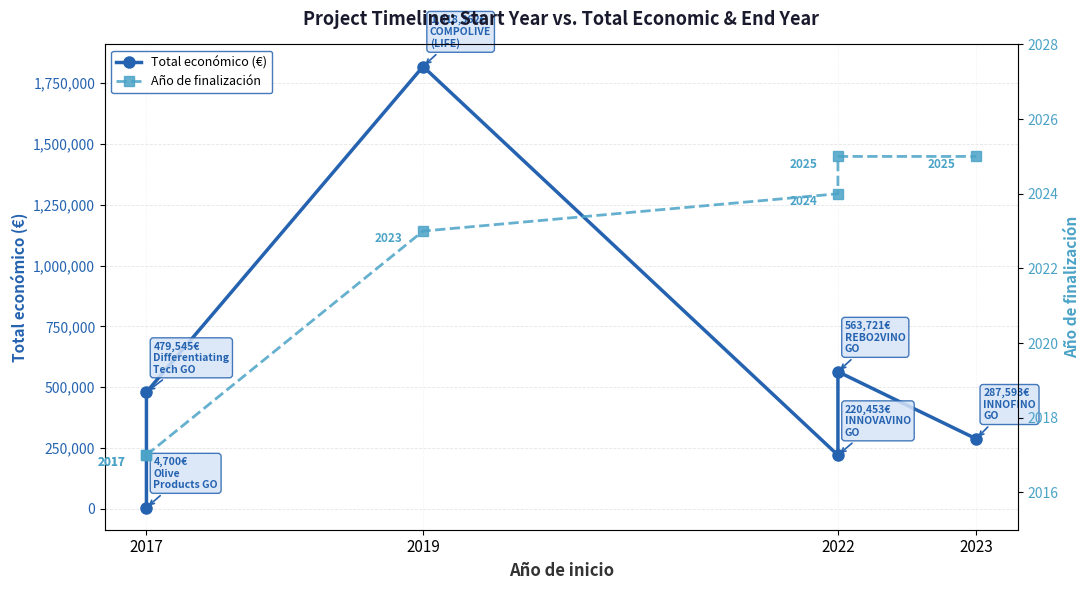

How many data points in Año de finalización are above 2024?

2